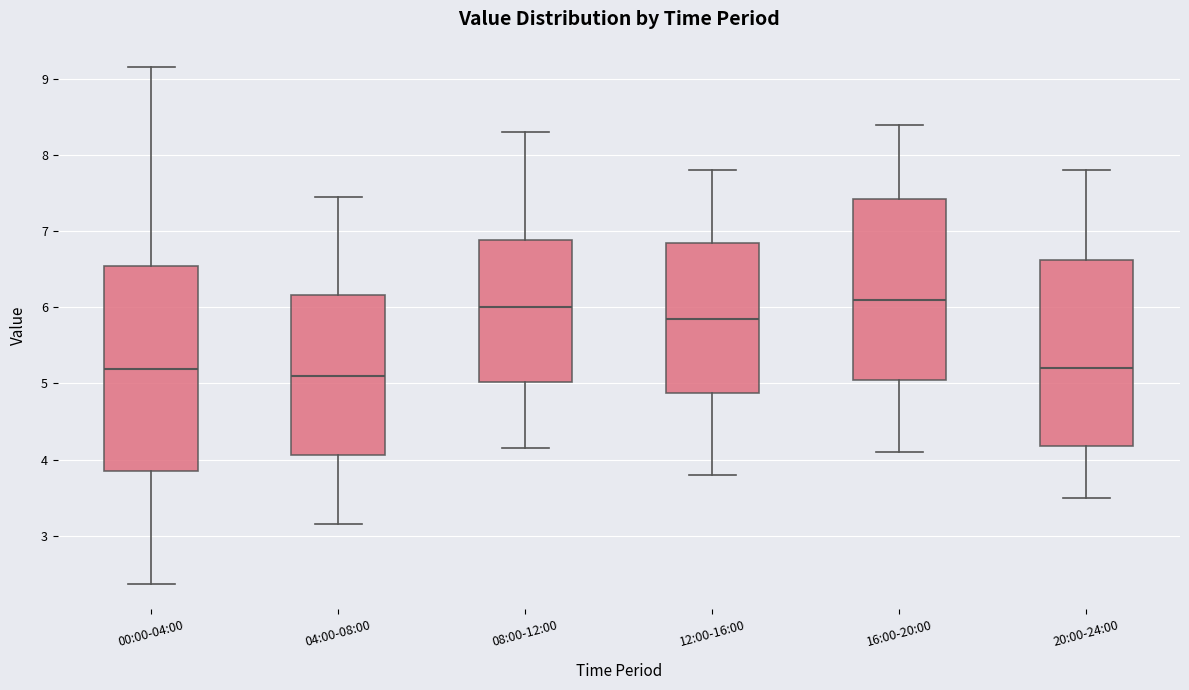

Reading left to right, transcribe this box plot: for each box, give where its median line is, the range the box spans, and where its two whiskers end, as read against the y-axis. The values are not printed on the chart, so give them approximately, as read against the axis.

00:00-04:00: median 5.2, box 3.9 to 6.5, whiskers 2.4 to 9.2
04:00-08:00: median 5.1, box 4.1 to 6.2, whiskers 3.2 to 7.5
08:00-12:00: median 6.0, box 5.0 to 6.9, whiskers 4.2 to 8.3
12:00-16:00: median 5.9, box 4.9 to 6.9, whiskers 3.8 to 7.8
16:00-20:00: median 6.1, box 5.1 to 7.4, whiskers 4.1 to 8.4
20:00-24:00: median 5.2, box 4.2 to 6.6, whiskers 3.5 to 7.8